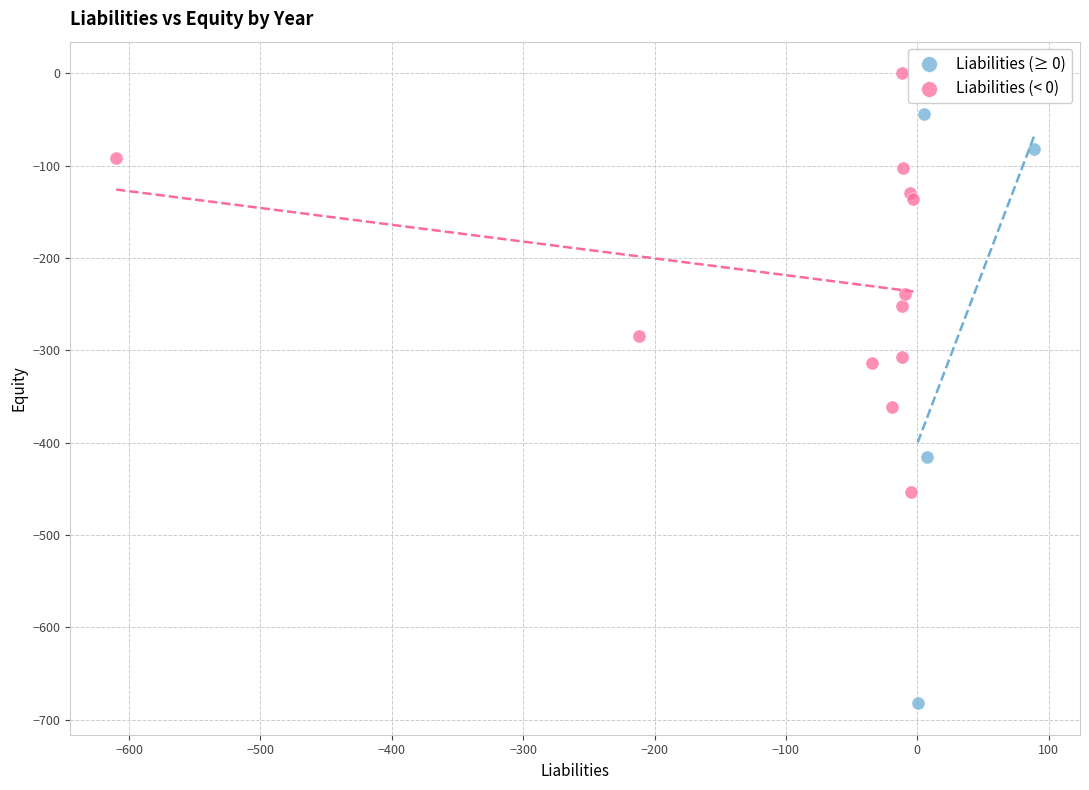

Which series reaches the minimum Y coordinate?

Liabilities (≥ 0)